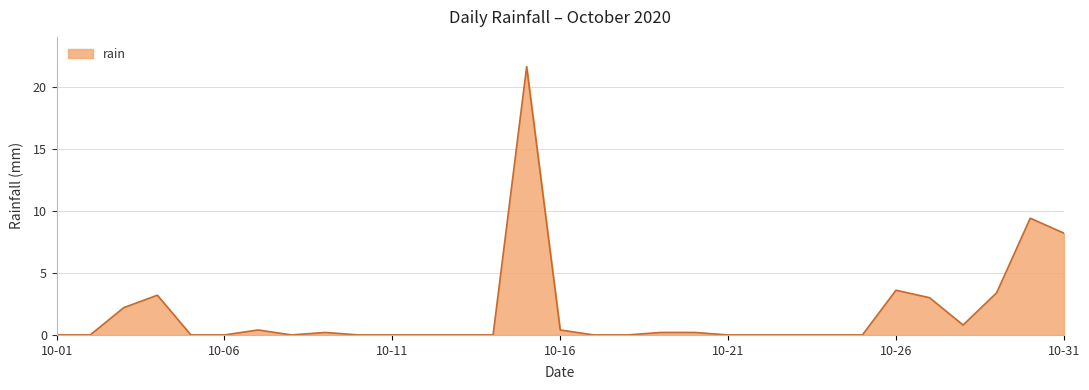

What is the maximum value shown in the chart?

21.6